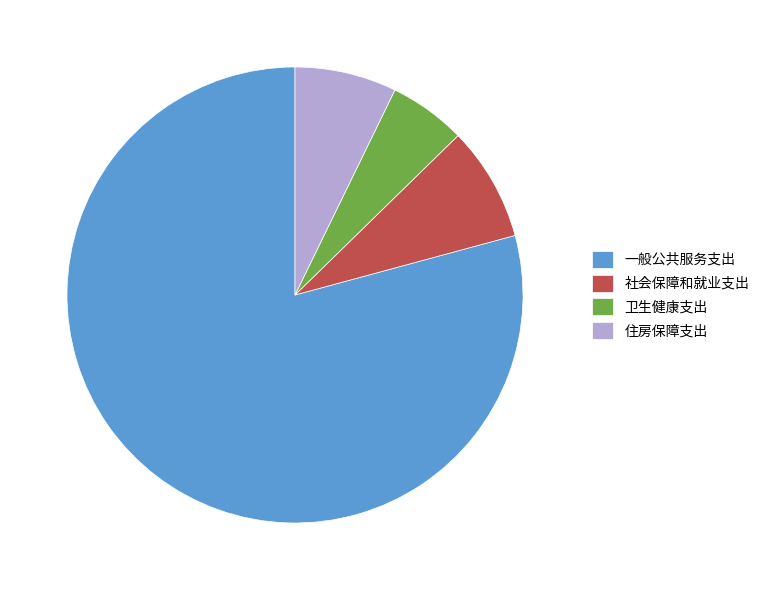

The 社会保障和就业支出 slice represents 17% of the pie. True or false?

False